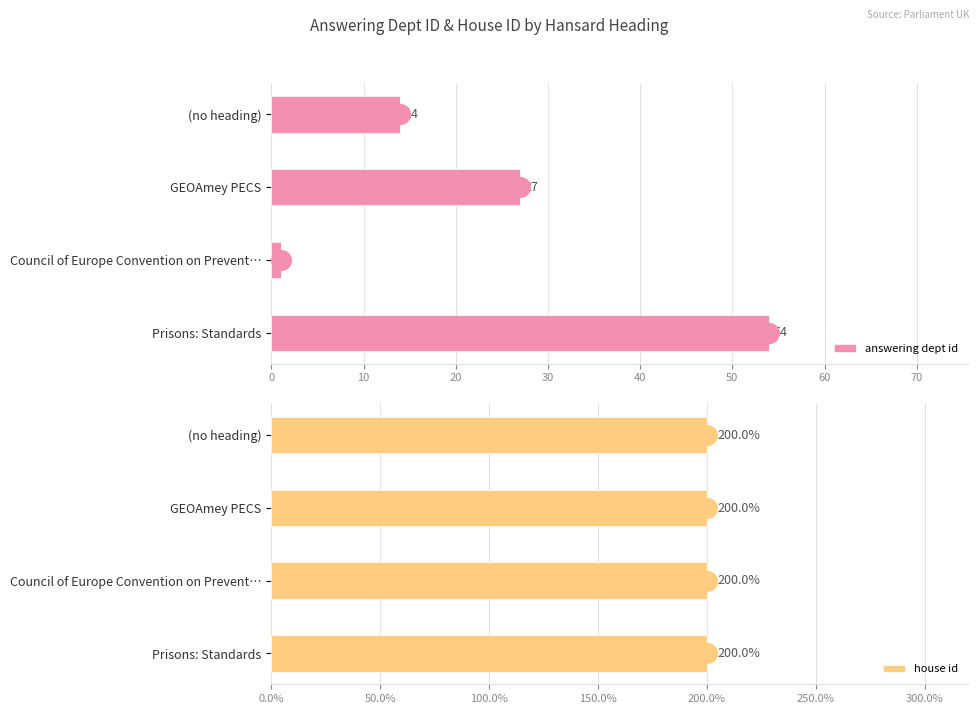

What is the difference between the maximum and minimum values in the answering dept id series?

53